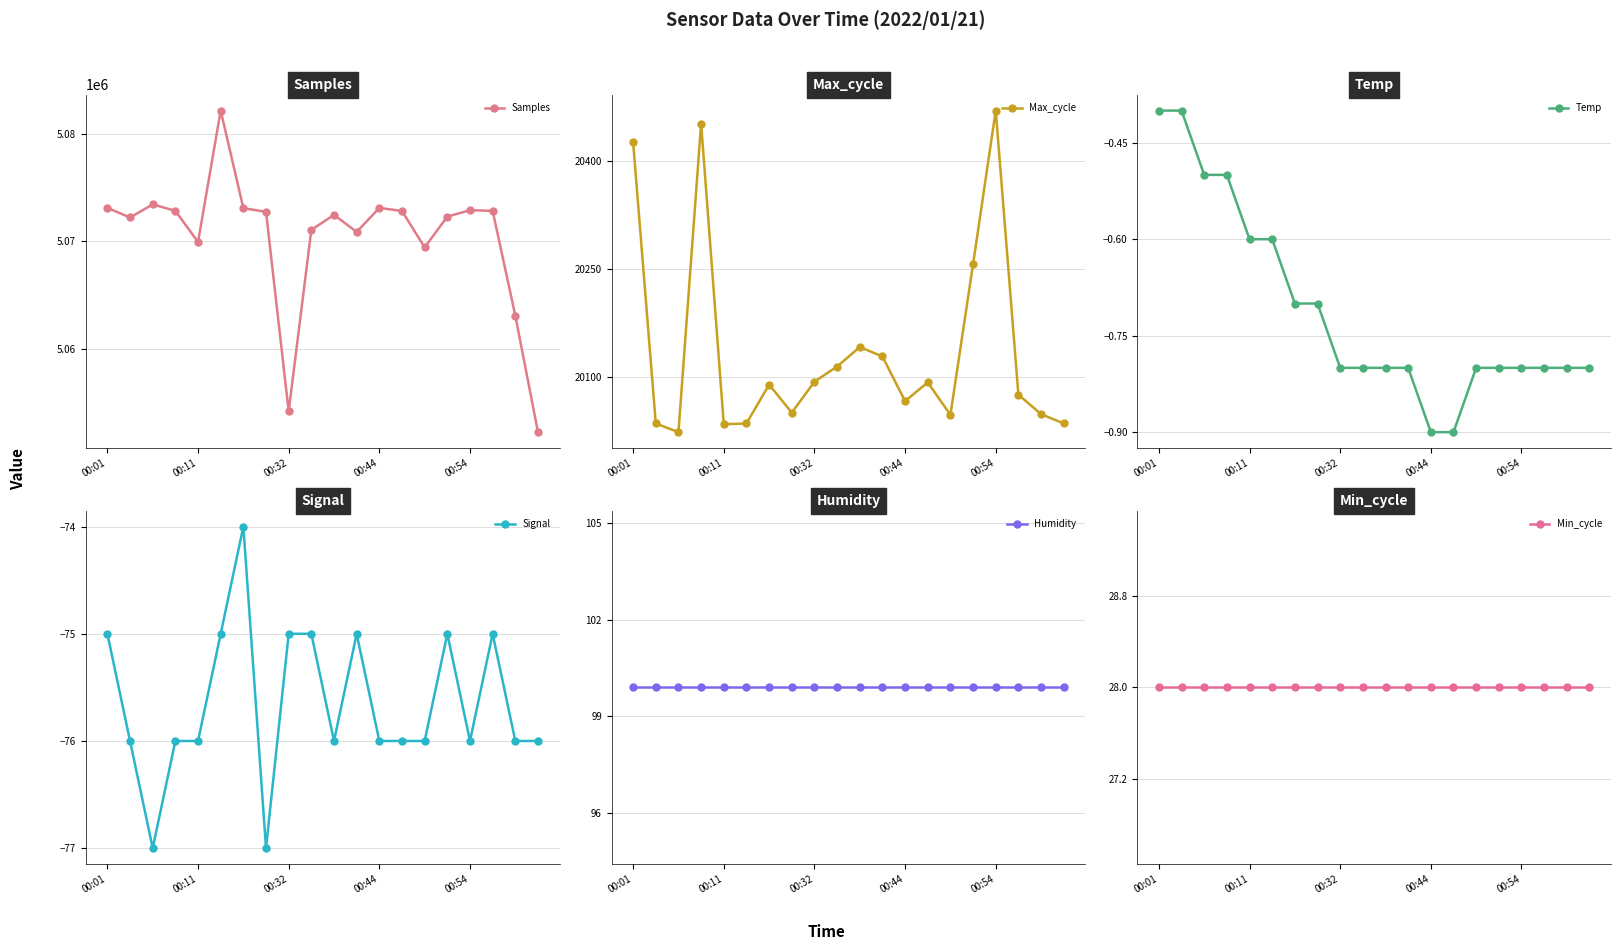

What is the highest value of the Samples series?

5082137